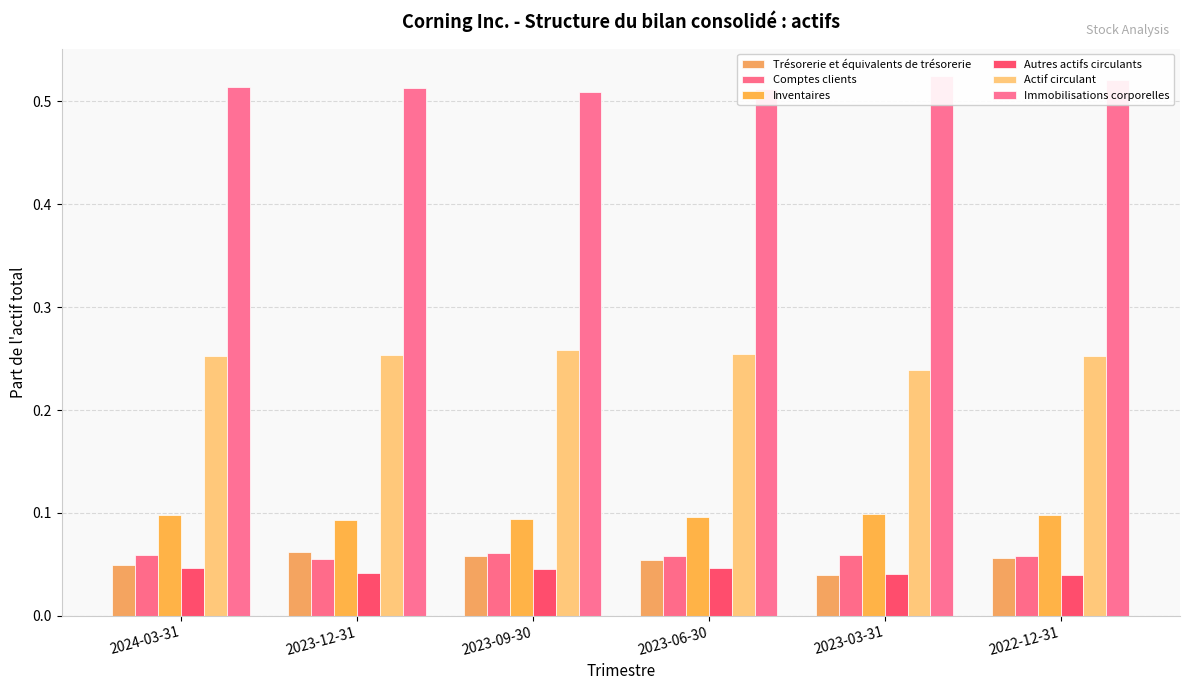

What is the highest value of the Trésorerie et équivalents de trésorerie series?

0.1